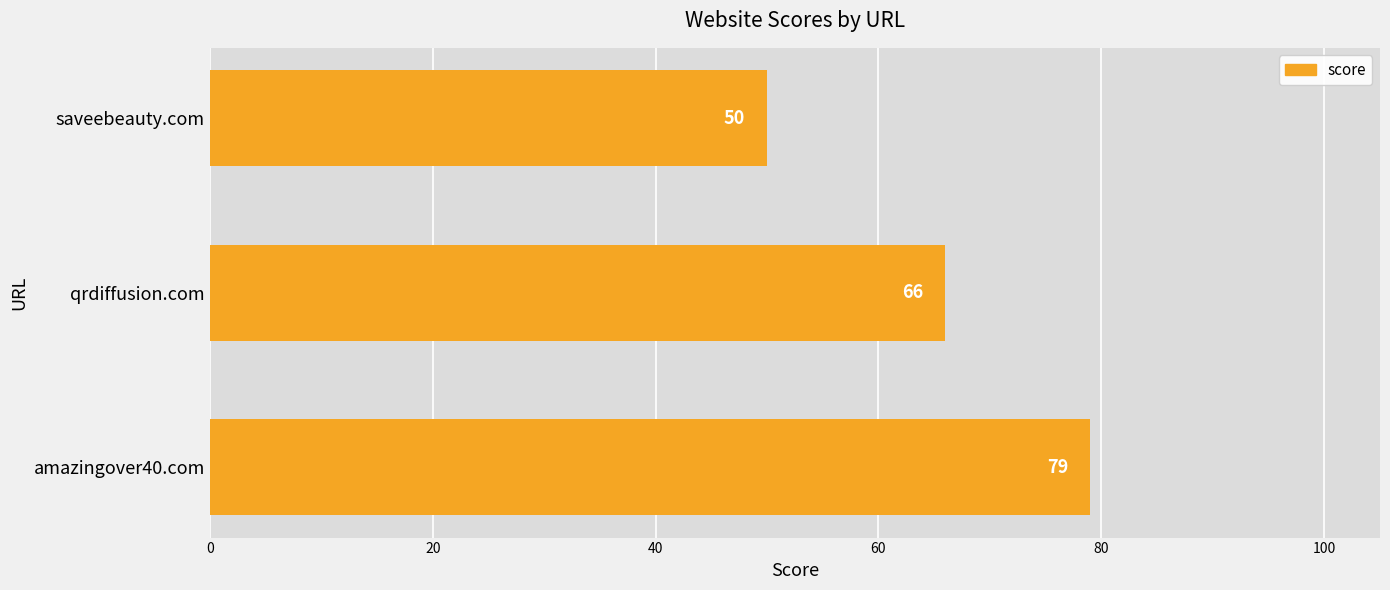

True or false: the data shows 33 at saveebeauty.com.

False